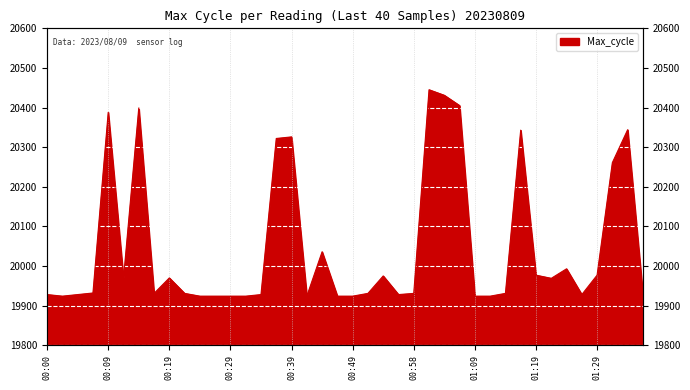

What value does the data have at 00:29, to the nearest 10?

19920